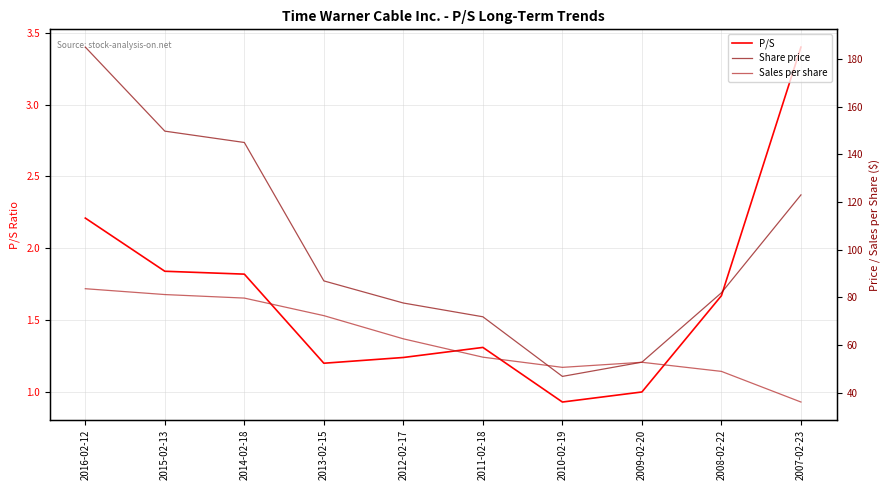

Where is the first local minimum for P/S?

2013-02-15